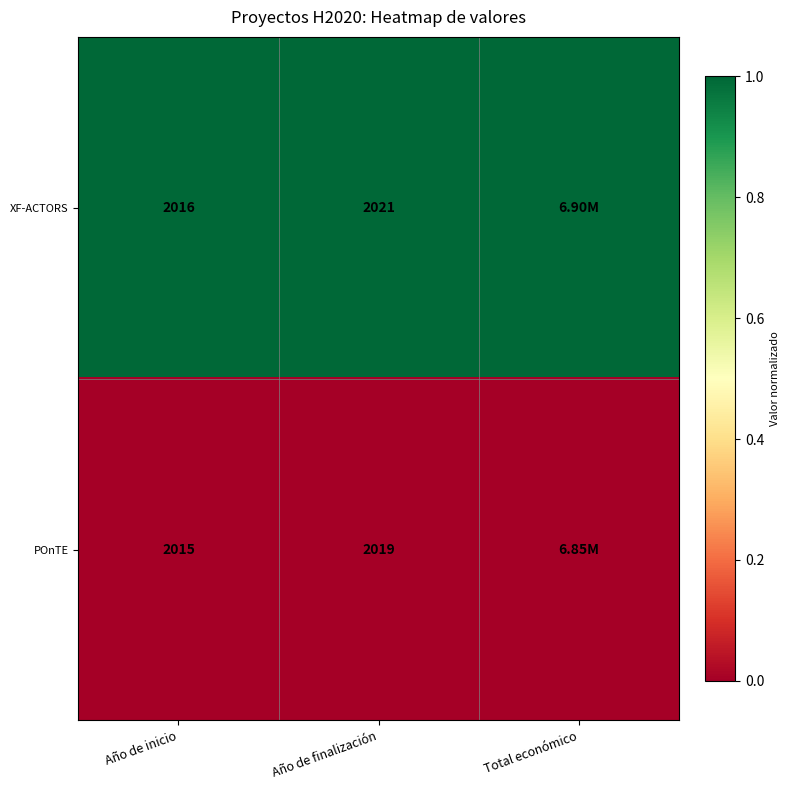

What is the total value across all series at Año de finalización?

4040